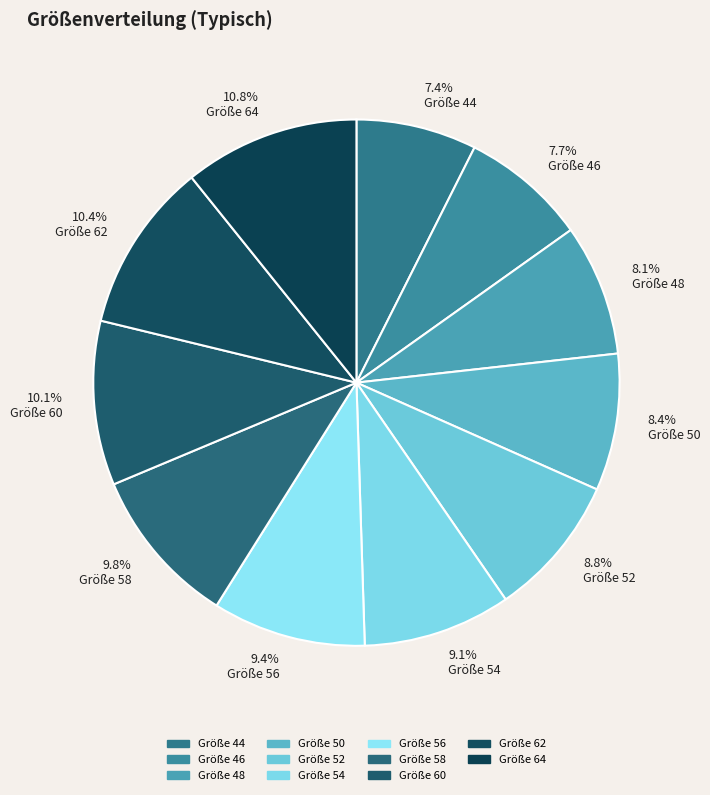

Which category has the biggest portion of the pie?

64